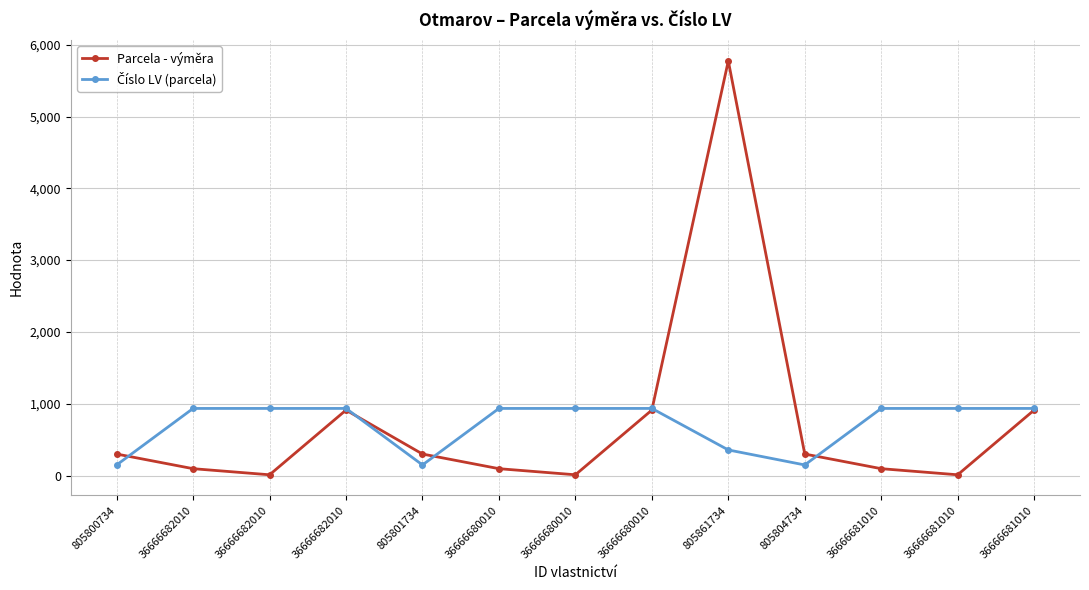

Which series has the largest total across all categories?

Parcela - výměra